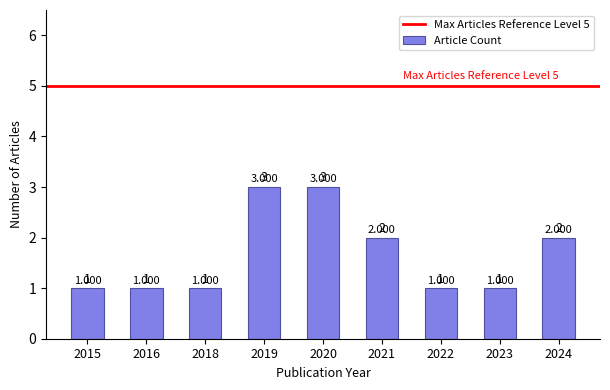

What is the sum of the values at 2020 and 2019?

6